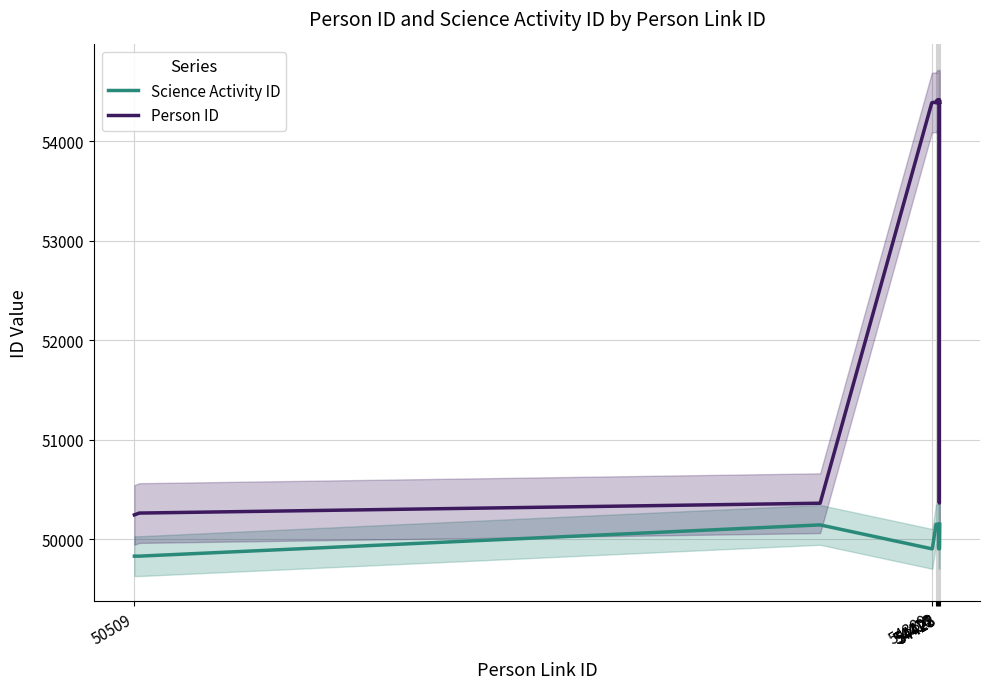

What is the label of the 1st point from the left?

50509